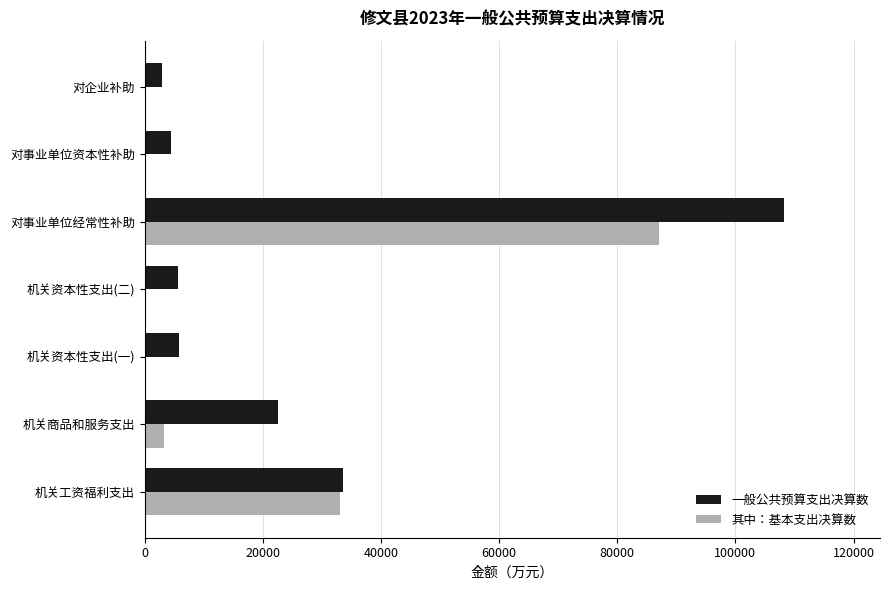

Which series changed the most between 机关商品和服务支出 and 机关资本性支出(二)?

一般公共预算支出决算数